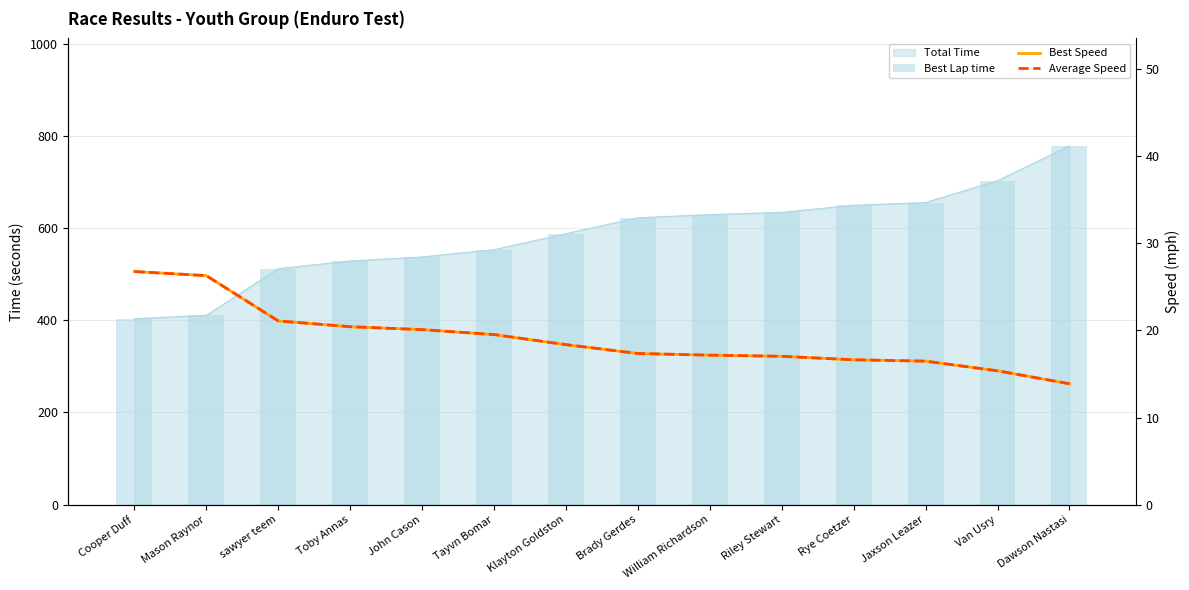

How many groups of bars are there?

14